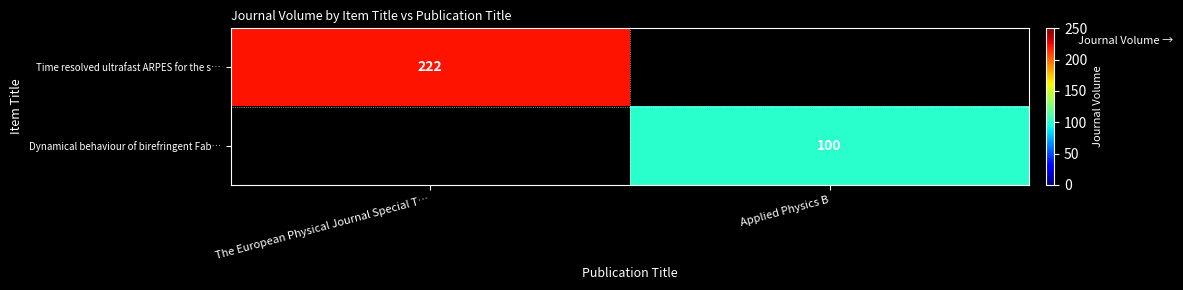

How many categories are shown in the chart?

2